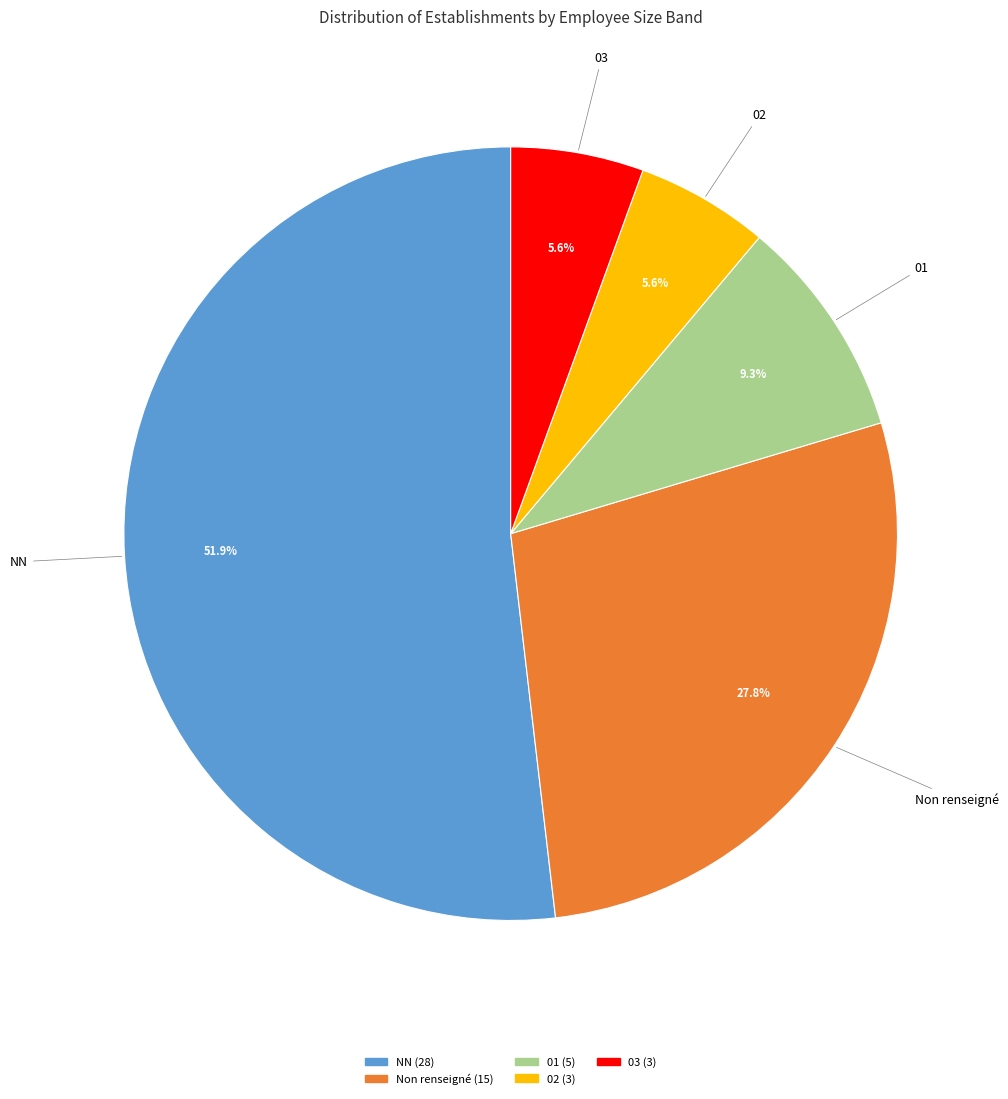

How many segments does this pie chart have?

5